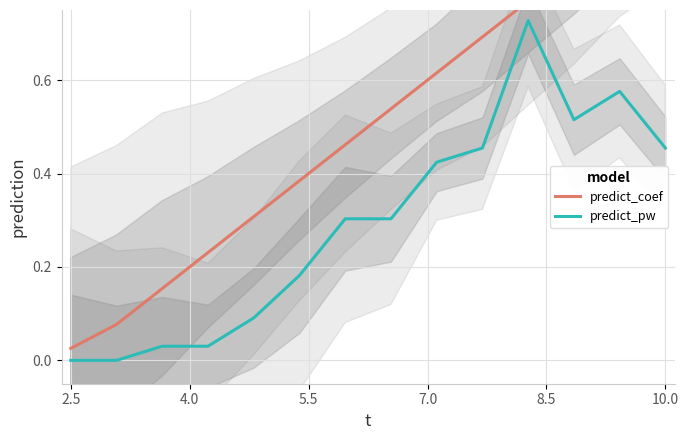

Is this an area chart (filled region under the line)?

No